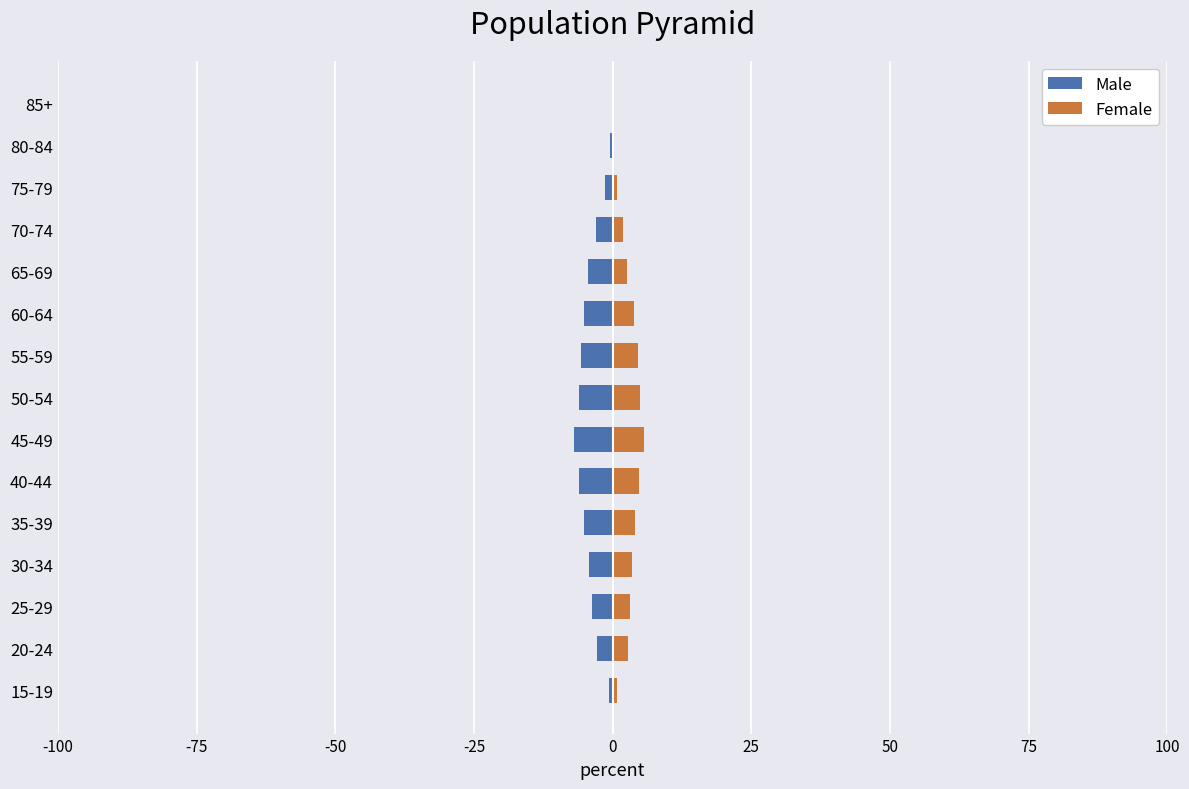

What is the minimum value for Male?

-6.9